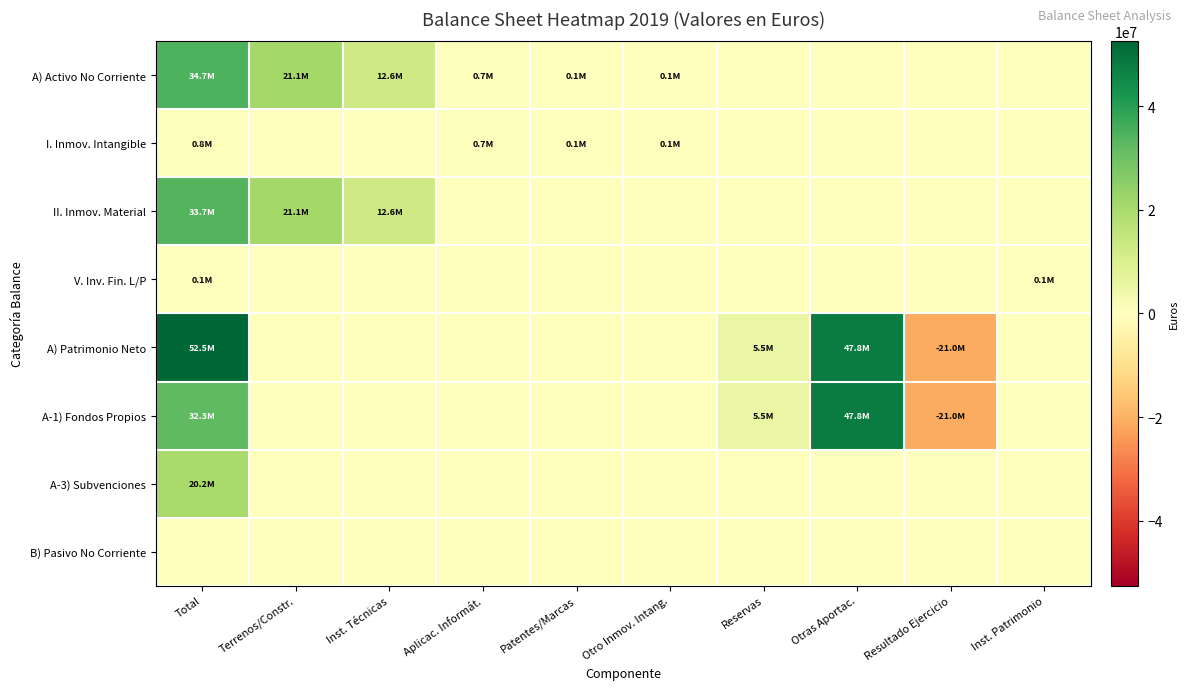

Reading left to right, extract all data points from this chart.

A) Activo No Corriente: Total=34663903	Terrenos/Constr.=21130956	Inst. Técnicas=12616591	Aplicac. Informát.=658943	Patentes/Marcas=60152	Otro Inmov. Intang.=71559	Reservas=0	Otras Aportac.=0	Resultado Ejercicio=0	Inst. Patrimonio=0
I. Inmov. Intangible: Total=790654	Terrenos/Constr.=0	Inst. Técnicas=0	Aplicac. Informát.=658943	Patentes/Marcas=60152	Otro Inmov. Intang.=71559	Reservas=0	Otras Aportac.=0	Resultado Ejercicio=0	Inst. Patrimonio=0
II. Inmov. Material: Total=33747547	Terrenos/Constr.=21130956	Inst. Técnicas=12616591	Aplicac. Informát.=0	Patentes/Marcas=0	Otro Inmov. Intang.=0	Reservas=0	Otras Aportac.=0	Resultado Ejercicio=0	Inst. Patrimonio=0
V. Inv. Fin. L/P: Total=125702	Terrenos/Constr.=0	Inst. Técnicas=0	Aplicac. Informát.=0	Patentes/Marcas=0	Otro Inmov. Intang.=0	Reservas=0	Otras Aportac.=0	Resultado Ejercicio=0	Inst. Patrimonio=125702
A) Patrimonio Neto: Total=52542395	Terrenos/Constr.=0	Inst. Técnicas=0	Aplicac. Informát.=0	Patentes/Marcas=0	Otro Inmov. Intang.=0	Reservas=5500000	Otras Aportac.=47758454	Resultado Ejercicio=-20953840	Inst. Patrimonio=0
A-1) Fondos Propios: Total=32304614	Terrenos/Constr.=0	Inst. Técnicas=0	Aplicac. Informát.=0	Patentes/Marcas=0	Otro Inmov. Intang.=0	Reservas=5500000	Otras Aportac.=47758454	Resultado Ejercicio=-20953840	Inst. Patrimonio=0
A-3) Subvenciones: Total=20237781	Terrenos/Constr.=0	Inst. Técnicas=0	Aplicac. Informát.=0	Patentes/Marcas=0	Otro Inmov. Intang.=0	Reservas=0	Otras Aportac.=0	Resultado Ejercicio=0	Inst. Patrimonio=0
B) Pasivo No Corriente: Total=0	Terrenos/Constr.=0	Inst. Técnicas=0	Aplicac. Informát.=0	Patentes/Marcas=0	Otro Inmov. Intang.=0	Reservas=0	Otras Aportac.=0	Resultado Ejercicio=0	Inst. Patrimonio=0